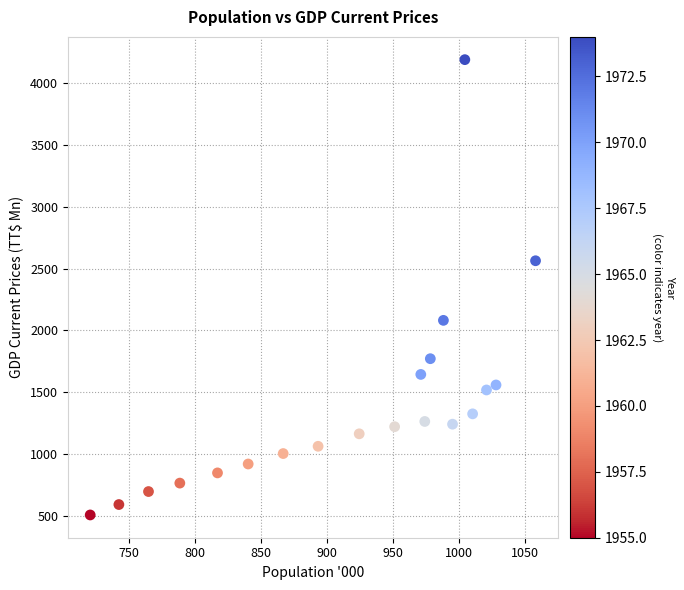

What Y value in the scatter plot is closest to 2349?

2564.2